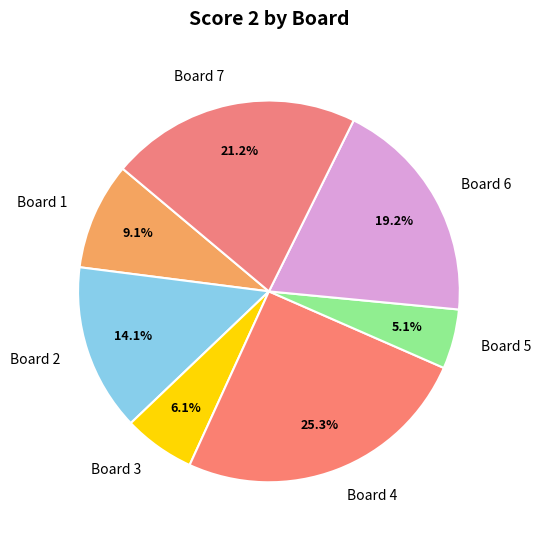

Which slice is the smallest?

Board 5